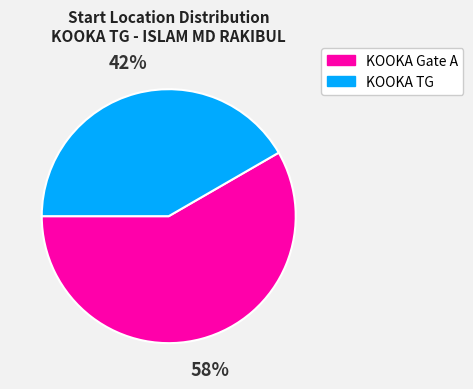

Between KOOKA Gate A and KOOKA TG, which is larger?

KOOKA Gate A